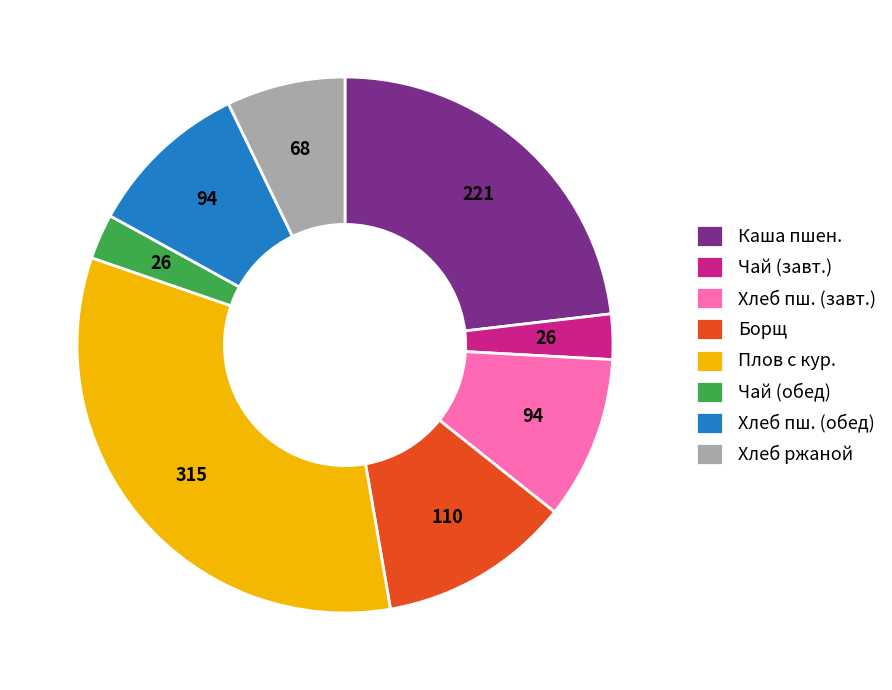

Is there a majority slice in this chart?

No